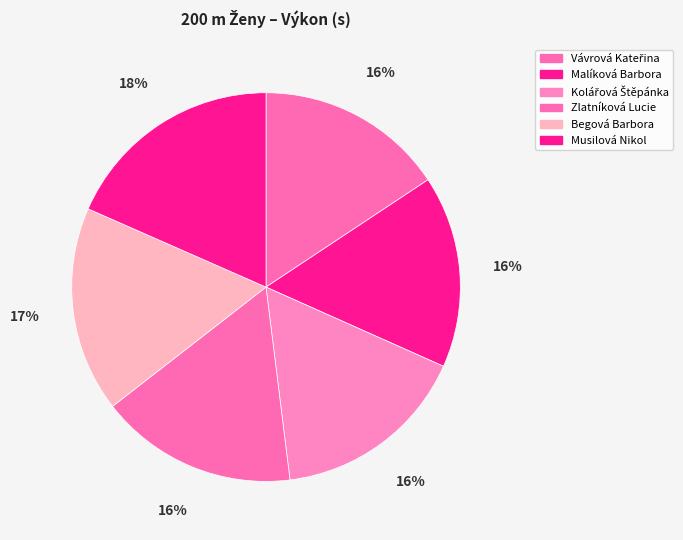

To the nearest percent, what is the average slice percentage?

17%